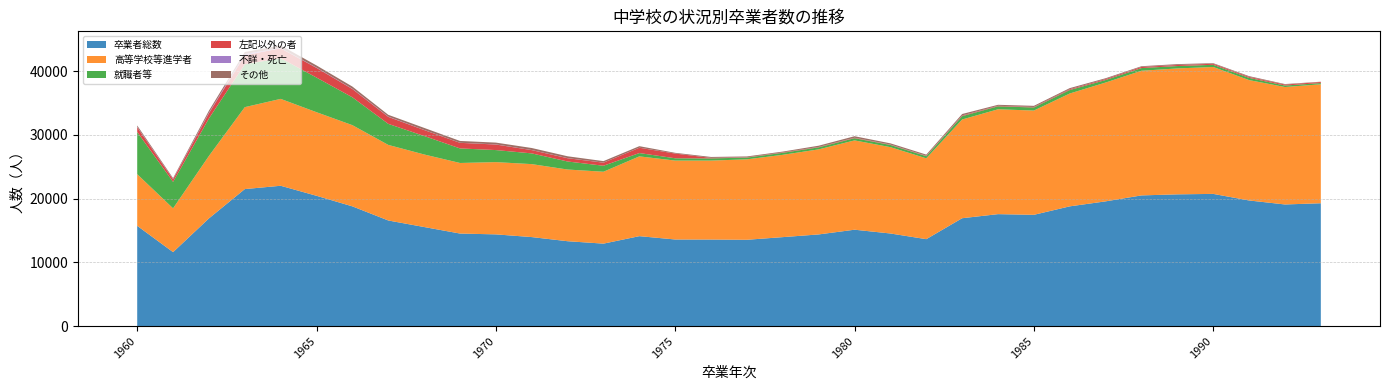

Reading left to right, list all the values displayed in this chart.

卒業者総数: 15738	11609	16903	21501	22022	20447	18790	16576	15550	14526	14396	13972	13323	12944	14116	13594	13587	13550	13965	14388	15128	14536	13644	16931	17570	17463	18792	19576	20509	20675	20747	19715	19088	19279
高等学校等進学者: 8102	6873	9801	12852	13630	13113	12737	11854	11381	11070	11334	11445	11245	11279	12517	12378	12385	12618	12912	13343	14009	13543	12684	15486	16448	16357	17703	18640	19554	19753	19905	18882	18423	18662
就職者等: 6611	4151	5878	6722	6383	5430	4369	3303	2900	2283	1891	1684	1260	939	519	360	342	273	314	317	346	341	330	525	466	480	542	393	420	372	343	352	231	192
左記以外の者: 756	398	822	1423	1547	1524	1301	1096	933	877	871	513	515	481	834	740	80	50	64	66	70	54	62	103	79	78	125	143	174	166	163	147	153	167
不詳・死亡: 46	36	97	202	48	43	39	42	12	10	20	10	14	6	7	4	3	1	2	1	2	10	8	9	4	0	4	2	6	6	3	4	1	1
その他: 223	151	305	302	414	337	344	281	324	286	280	320	289	239	239	112	144	129	126	191	238	192	180	225	154	182	174	137	112	132	94	120	80	43